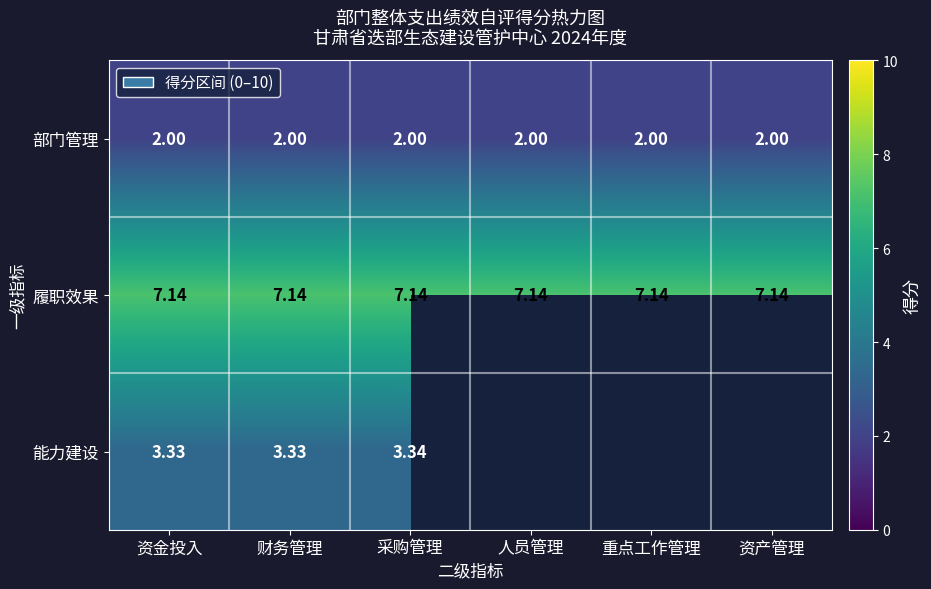

Rank the series at 资金投入 from highest to lowest value.

履职效果, 能力建设, 部门管理